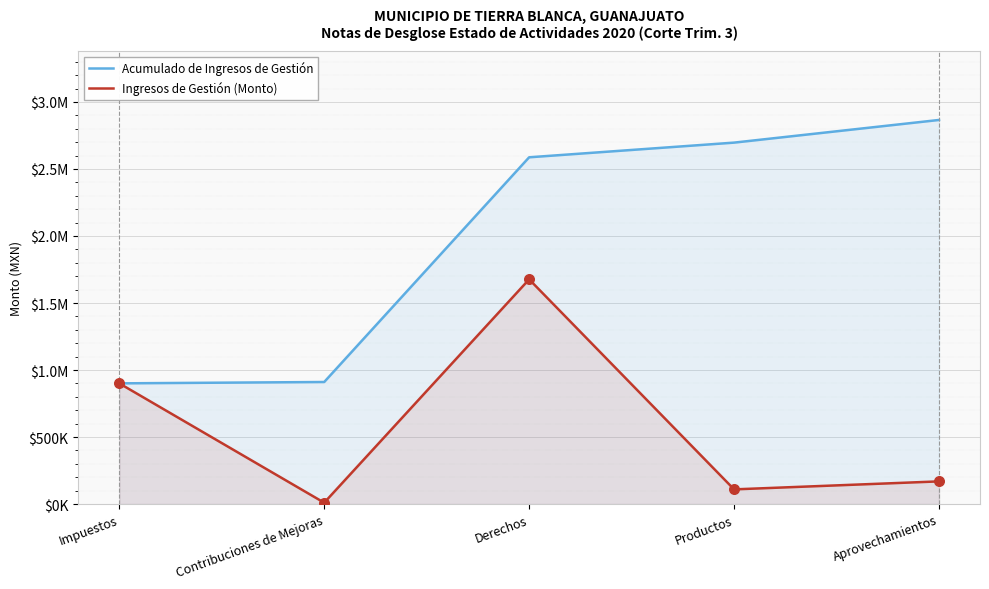

Which series has the largest total across all categories?

Acumulado de Ingresos de Gestión